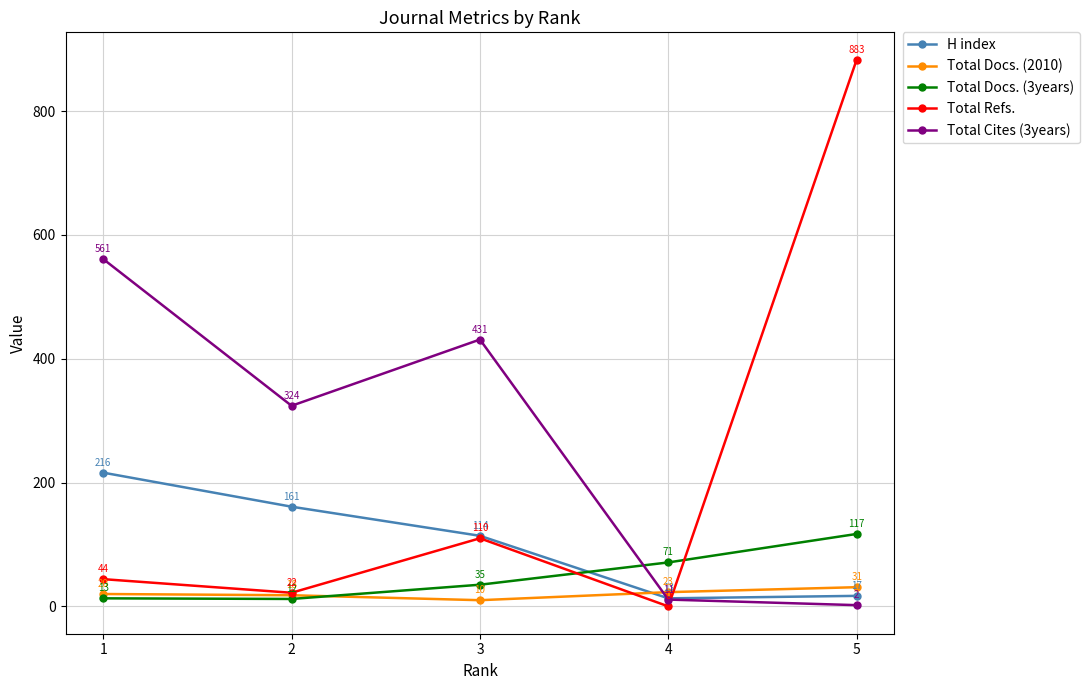

Between 2 and 5, which series saw the biggest shift?

Total Refs.